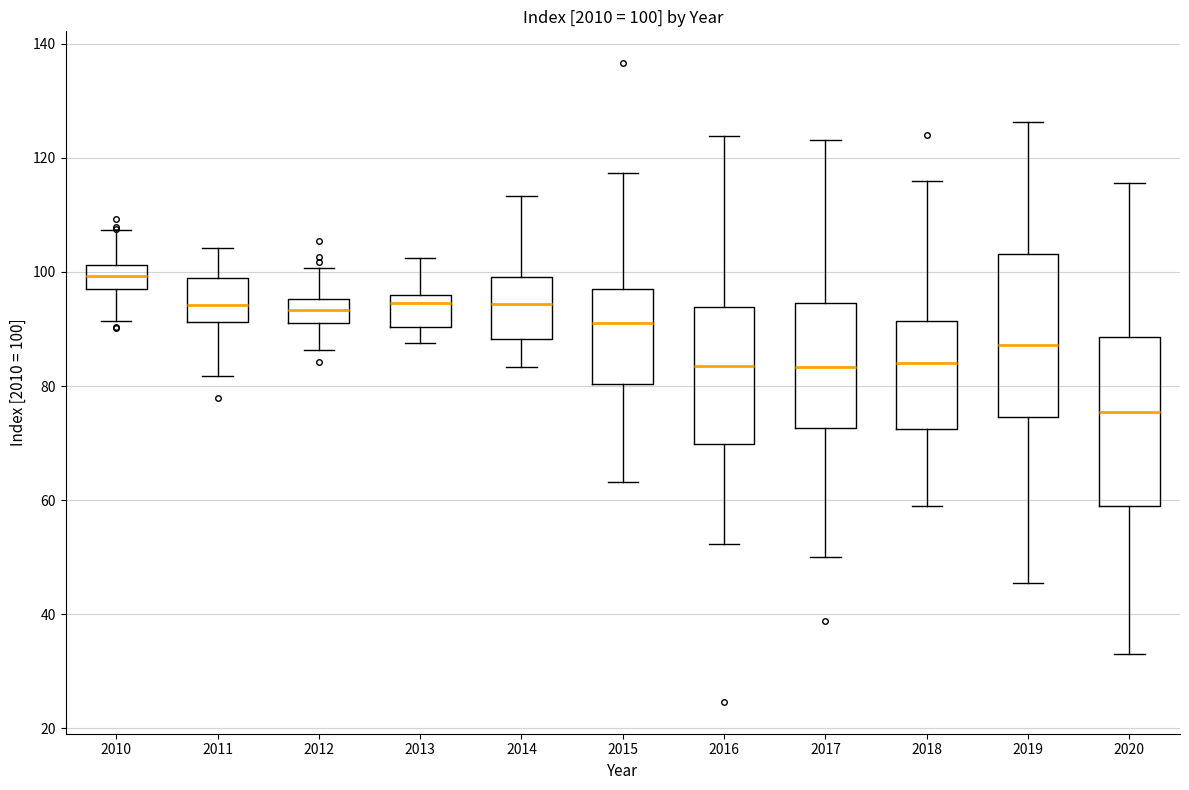

Which box has the highest median line?

2010